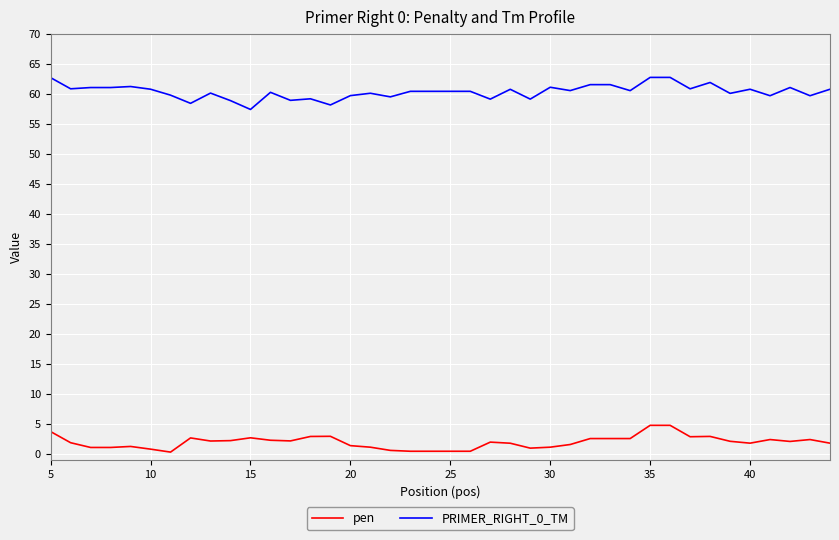

Rank the series by their maximum value, from highest to lowest.

PRIMER_RIGHT_0_TM, pen